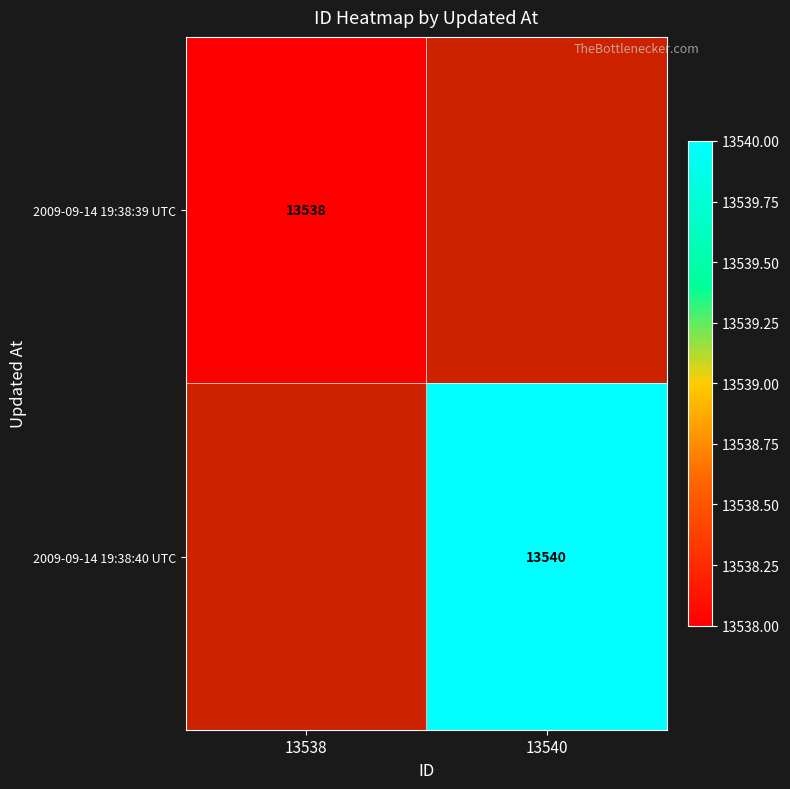

The value of 2009-09-14 19:38:40 UTC at 13540 is 6941. True or false?

False